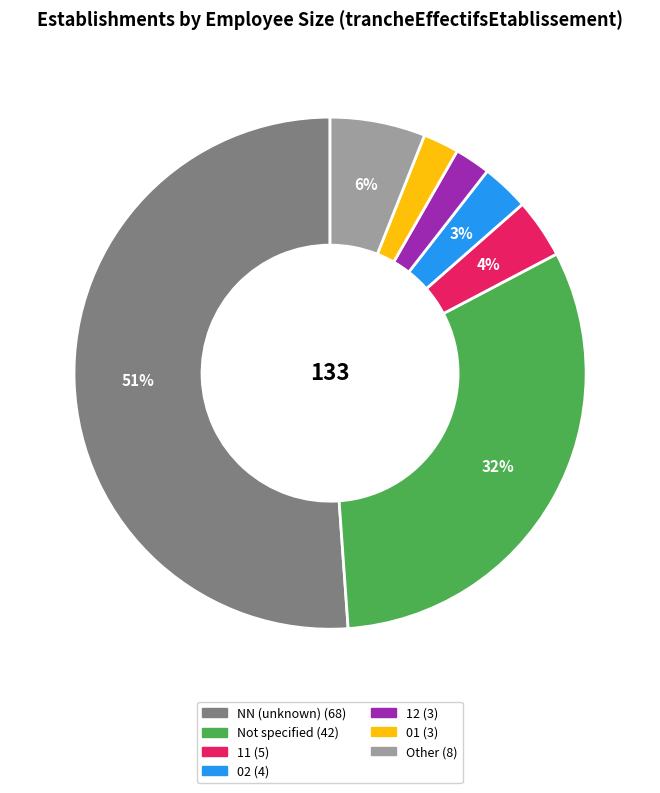

Is there a majority slice in this chart?

Yes